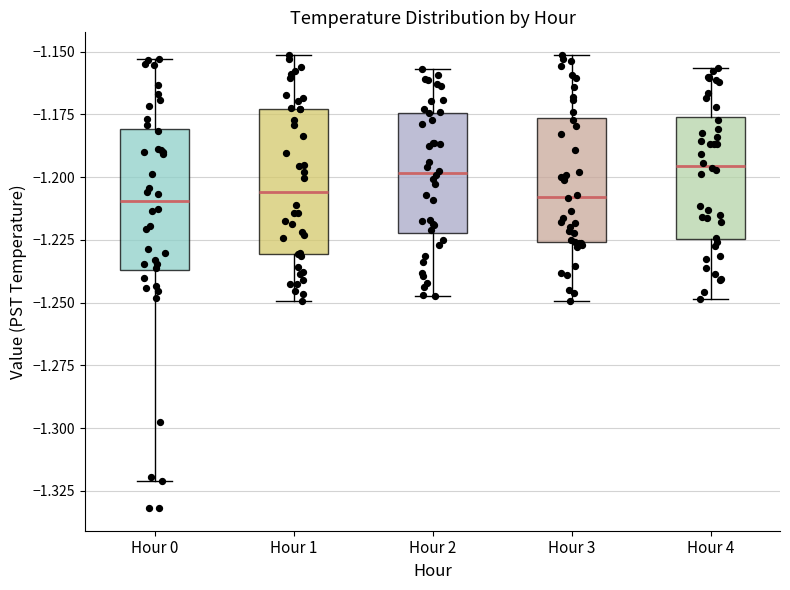

Reading left to right, transcribe this box plot: for each box, give where its median line is, the range the box spans, and where its two whiskers end, as read against the y-axis. The values are not printed on the chart, so give them approximately, as read against the axis.

Hour 0: median -1.210, box -1.235 to -1.180, whiskers -1.320 to -1.155
Hour 1: median -1.205, box -1.230 to -1.175, whiskers -1.250 to -1.150
Hour 2: median -1.200, box -1.220 to -1.175, whiskers -1.245 to -1.155
Hour 3: median -1.210, box -1.225 to -1.175, whiskers -1.250 to -1.150
Hour 4: median -1.195, box -1.225 to -1.175, whiskers -1.250 to -1.155